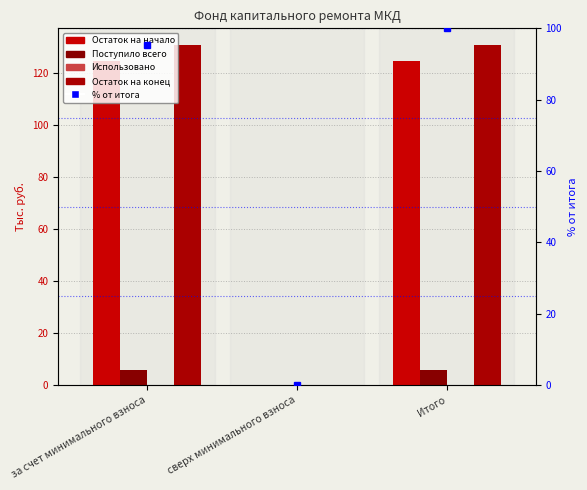

What is the value of the Поступило всего bar at the 3rd from the left?

6.0